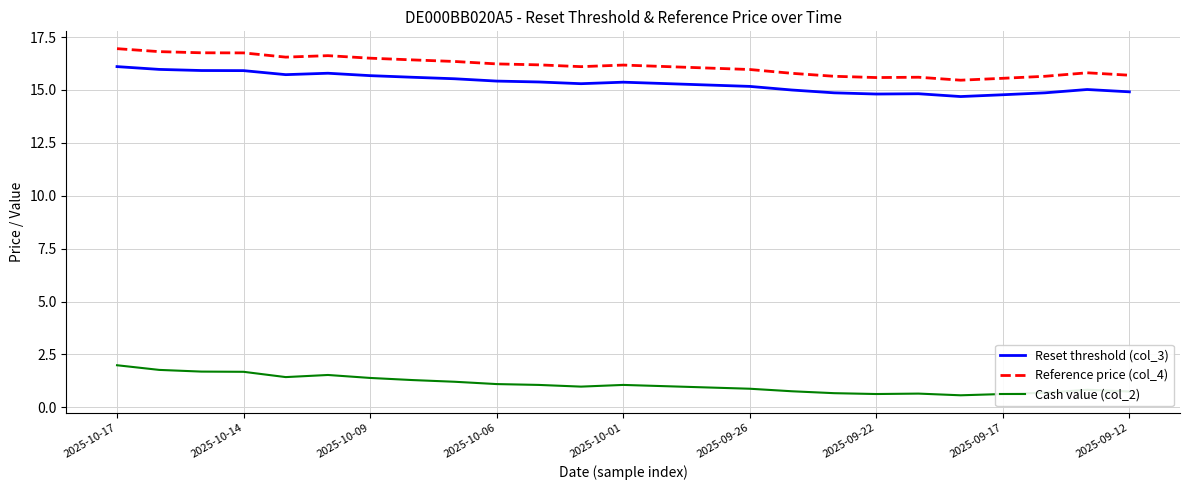

What is the difference between the maximum and minimum values in the Reference price (col_4) series?

1.5